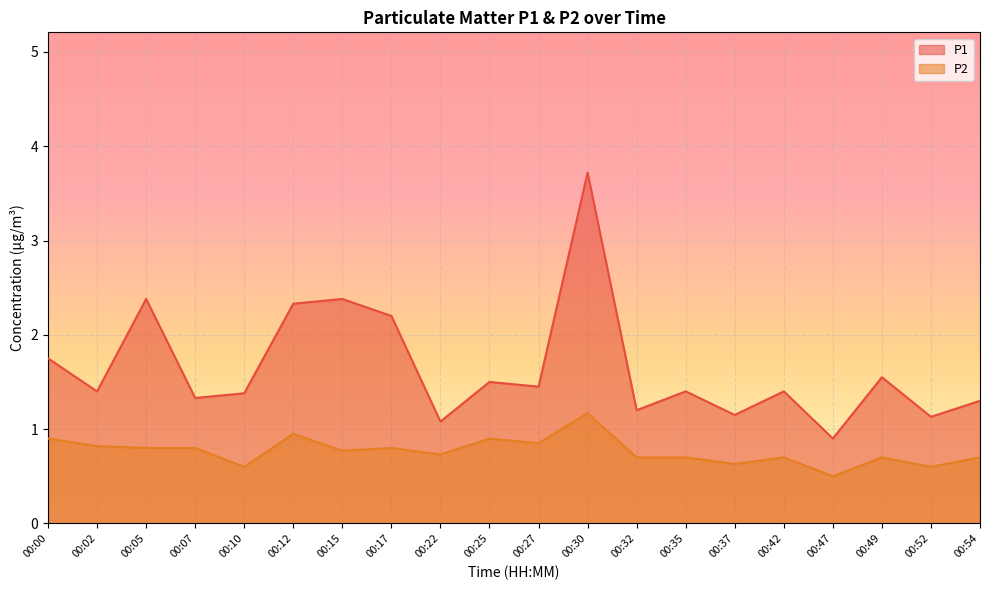

Rank the series by their average value, from highest to lowest.

P1, P2